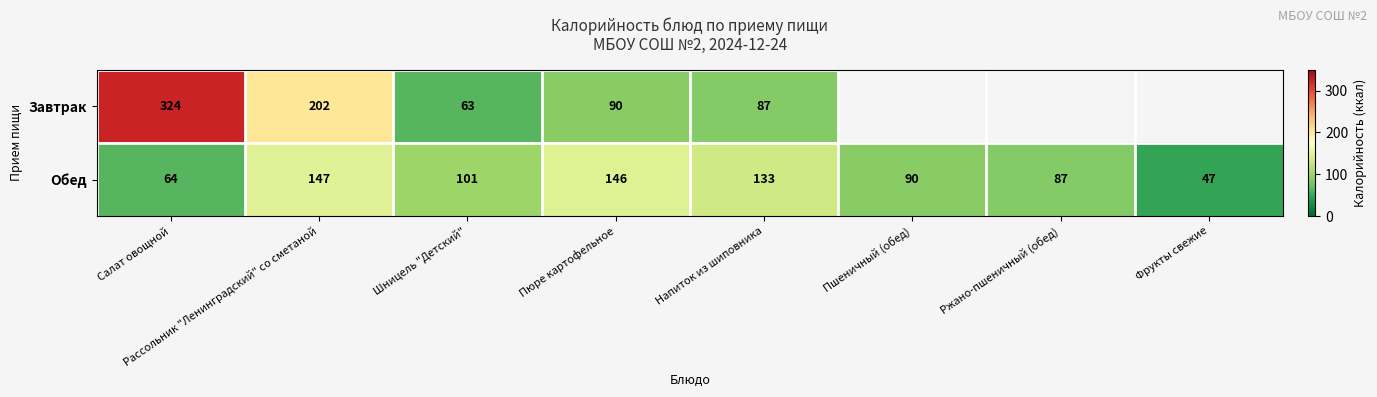

At Шницель "Детский", list the series in order from smallest to largest.

Завтрак, Обед